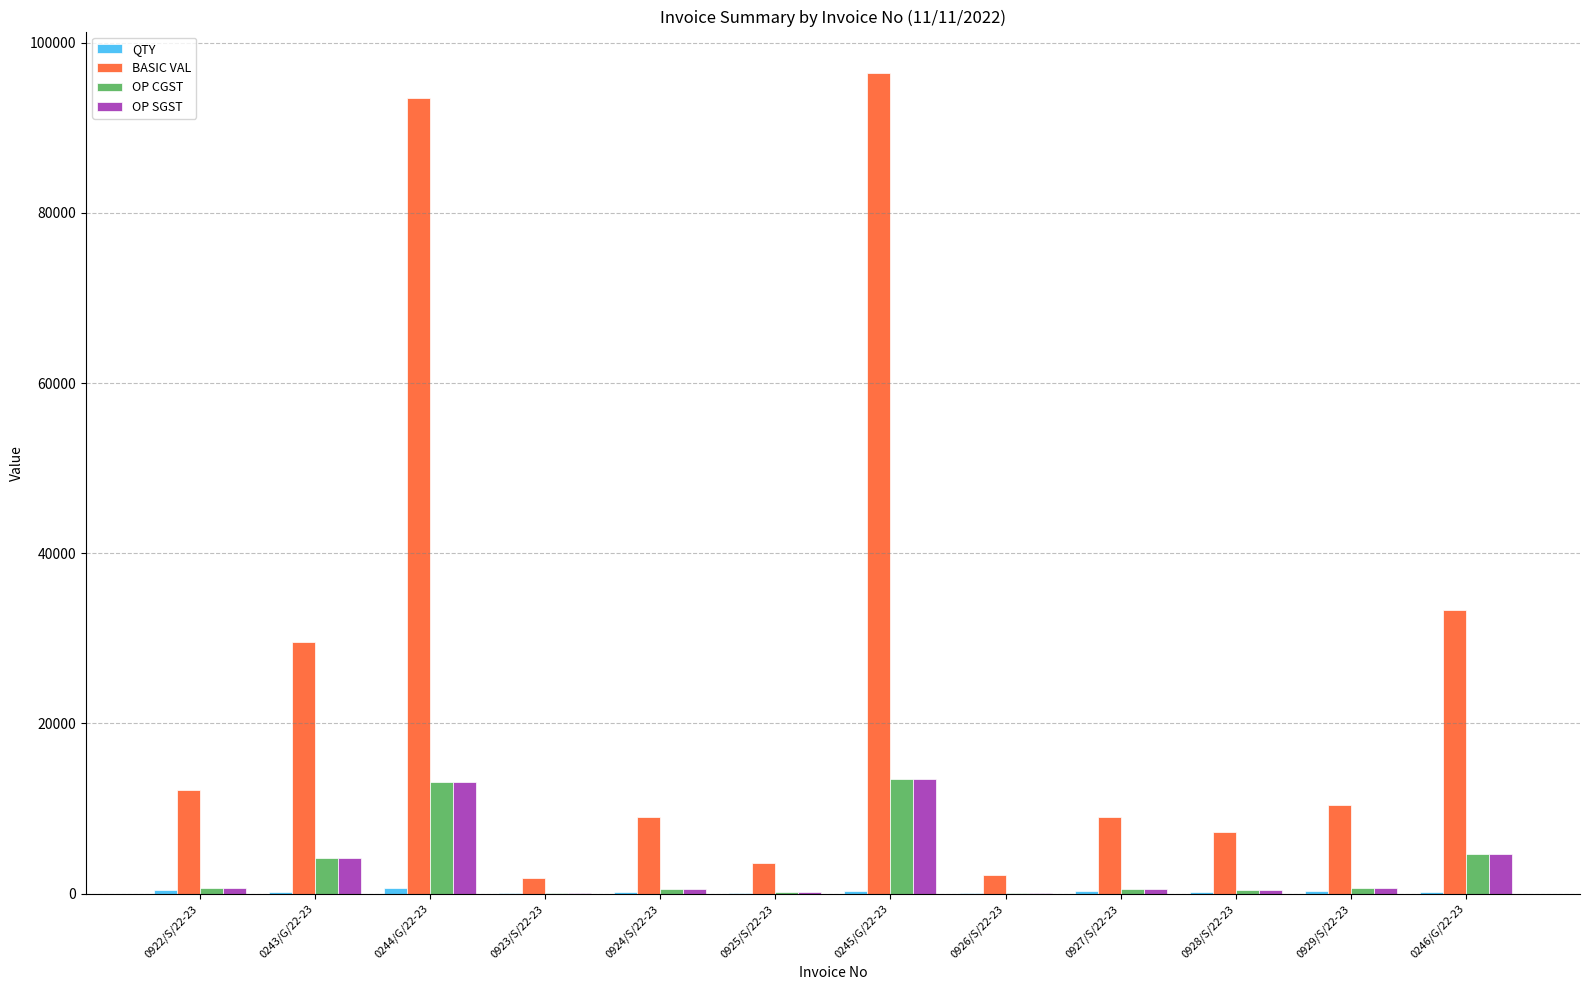

Count the number of categories in the chart.

12